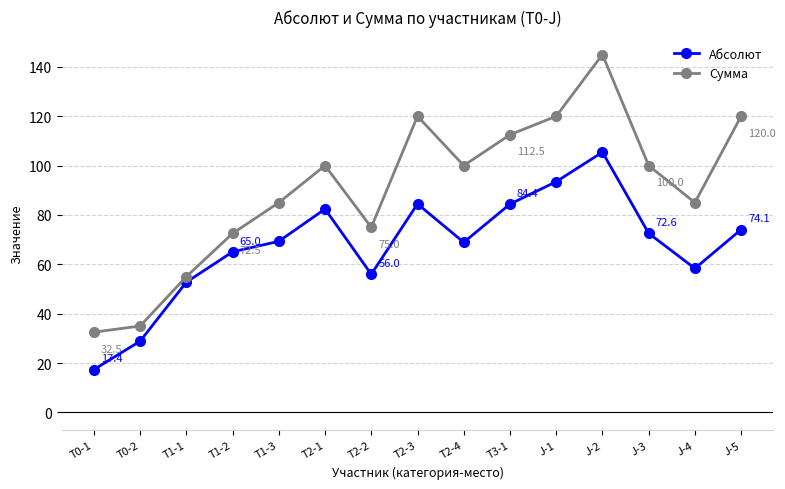

What is the maximum value for Сумма?

145.0